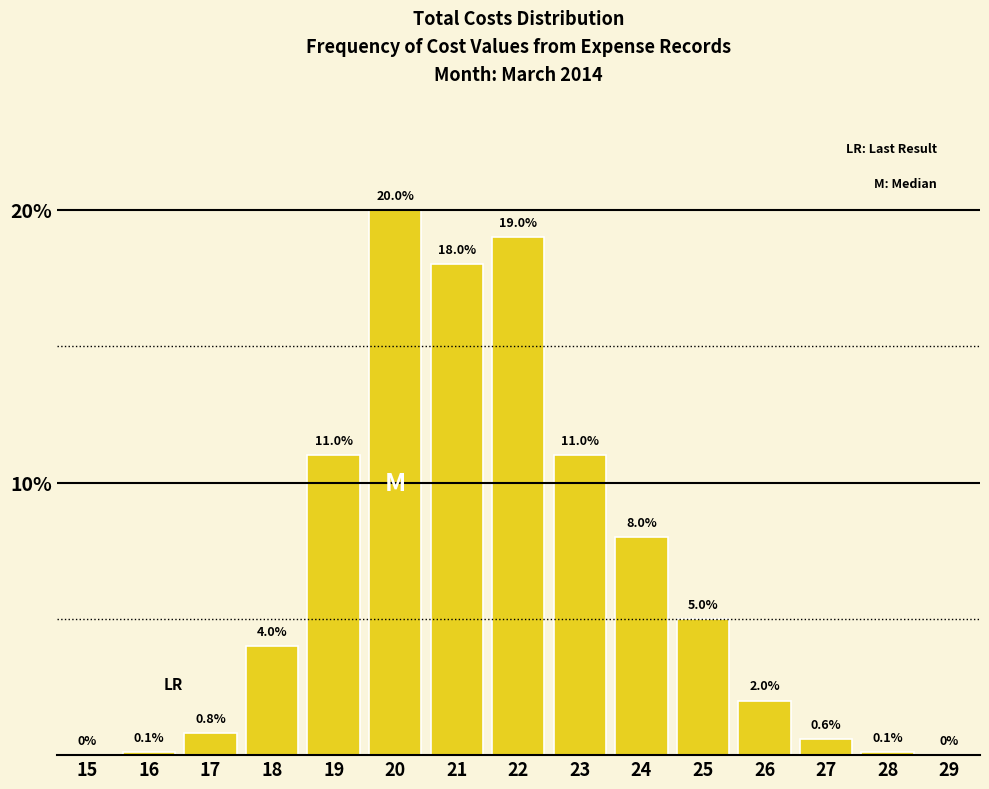

Reading right to left, what are all the values shown in this chart?

29=0.0	28=0.1	27=0.6	26=2.0	25=5.0	24=8.0	23=11.0	22=19.0	21=18.0	20=20.0	19=11.0	18=4.0	17=0.8	16=0.1	15=0.0